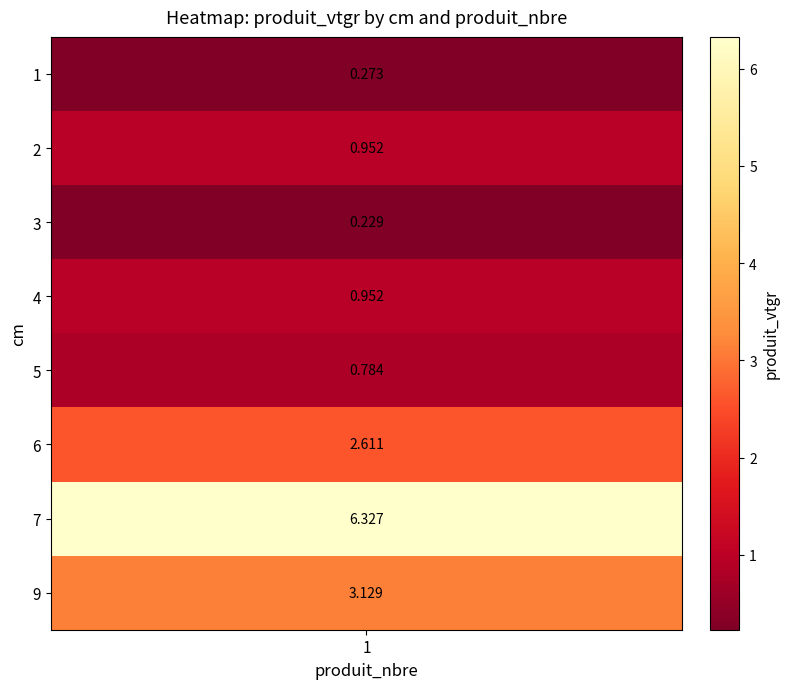

What value does the data have at 2?

1.0